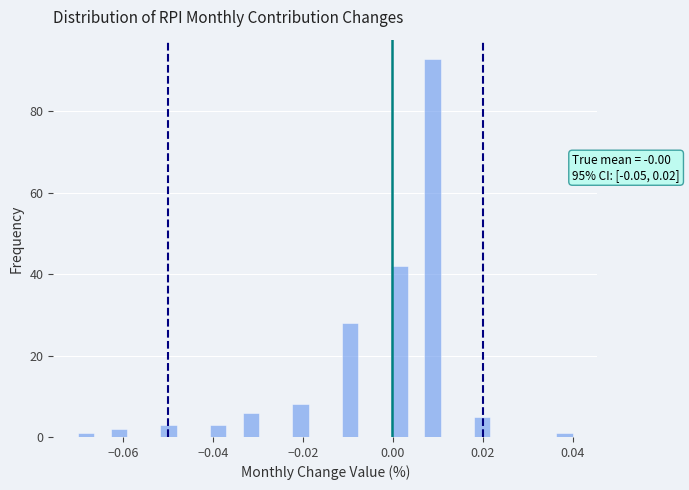

Read against the x-axis, roughly where is the centre of the tallest bar?

0.008